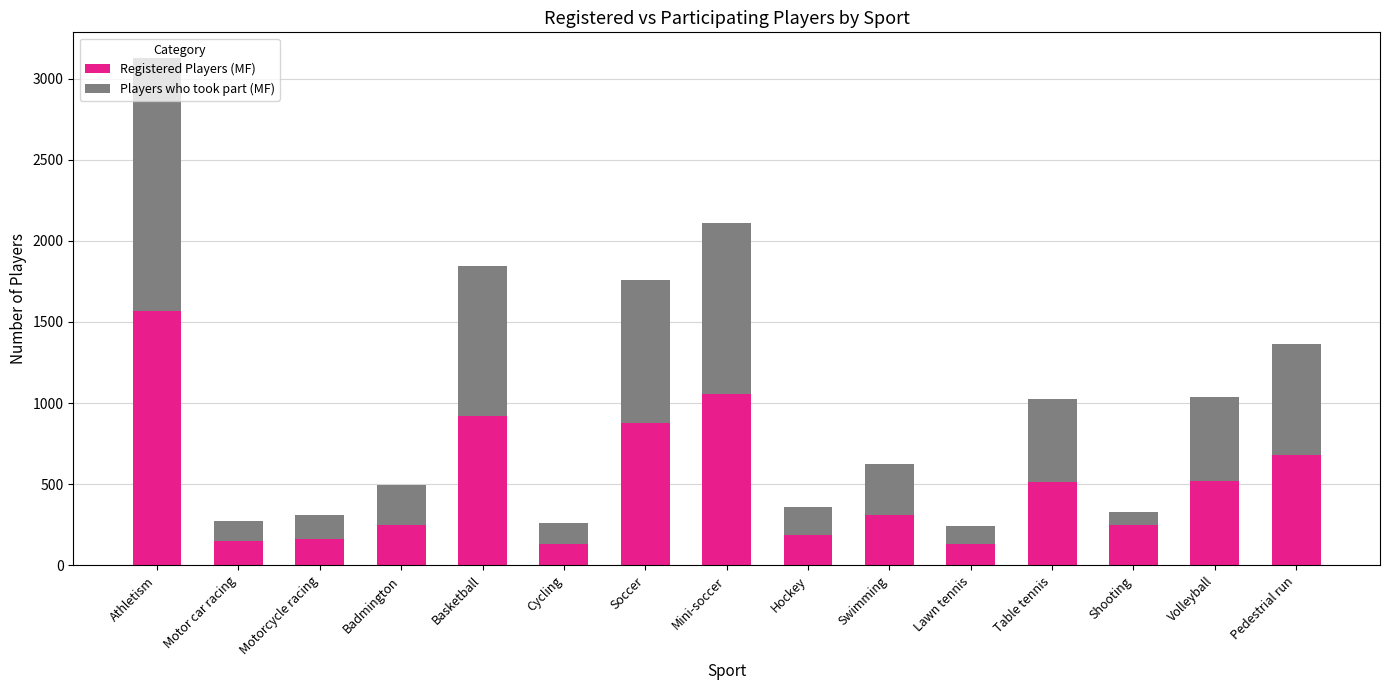

The Registered Players (MF) series shows 1054 at Mini-soccer. True or false?

True